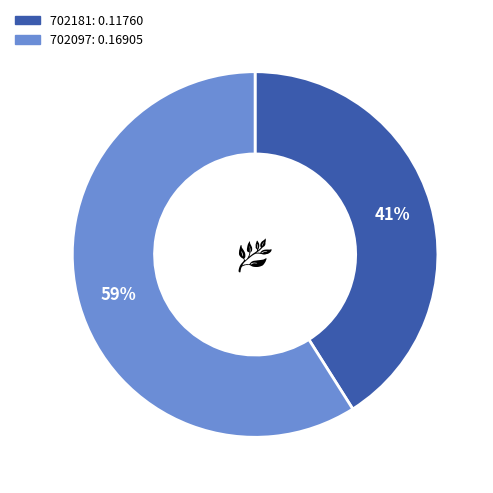

Between 702181 and 702097, which is larger?

702097